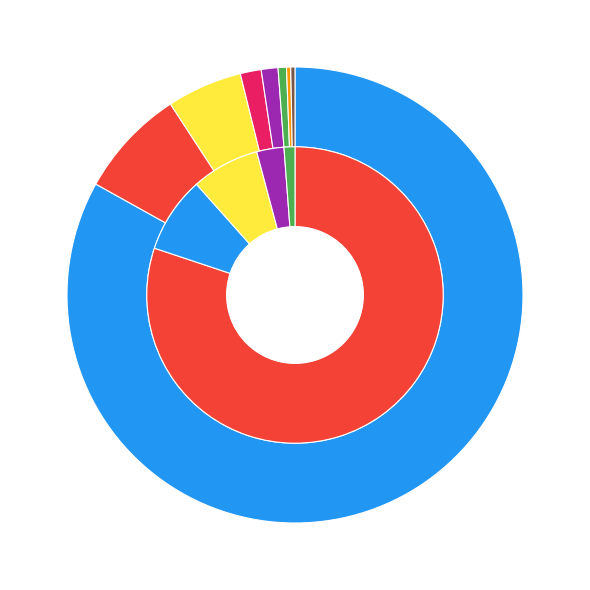

The Does not pass screens slice represents 5% of the pie. True or false?

True